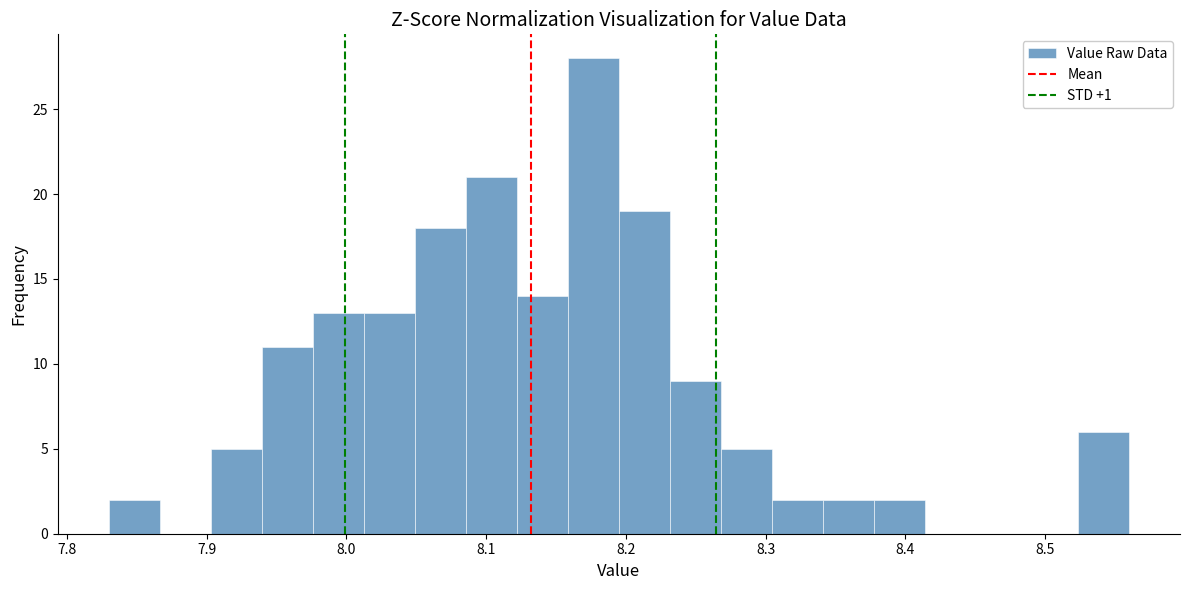

Around what value on the x-axis is the tallest bar? Give the approximate position of its centre, as read against the axis.

8.18